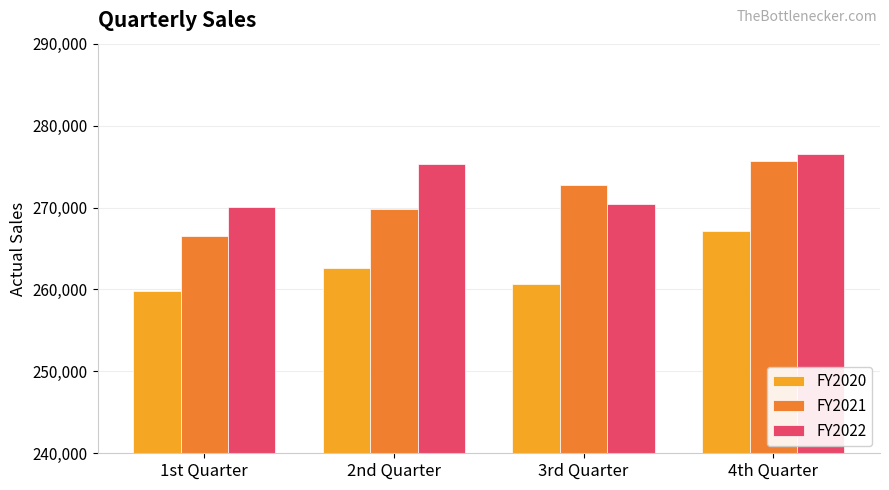

How many bars are there in each group?

3